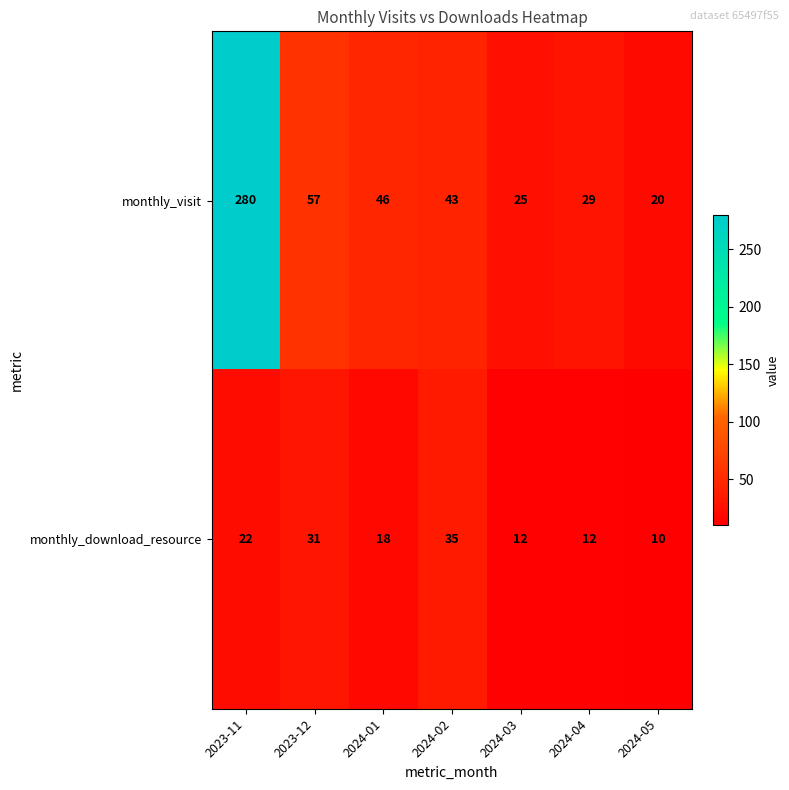

What is the difference between the maximum and minimum values in the monthly_visit series?

260